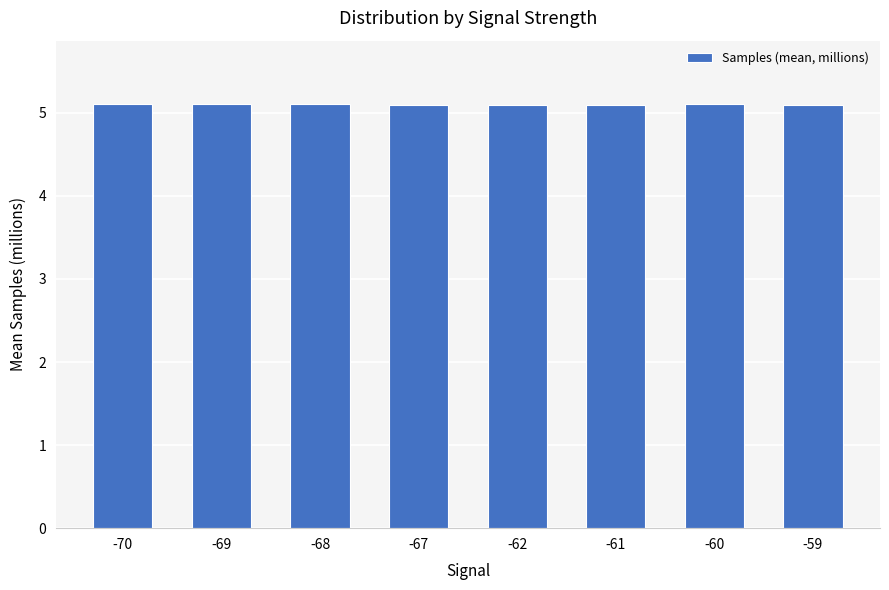

How many series are shown in this chart?

1